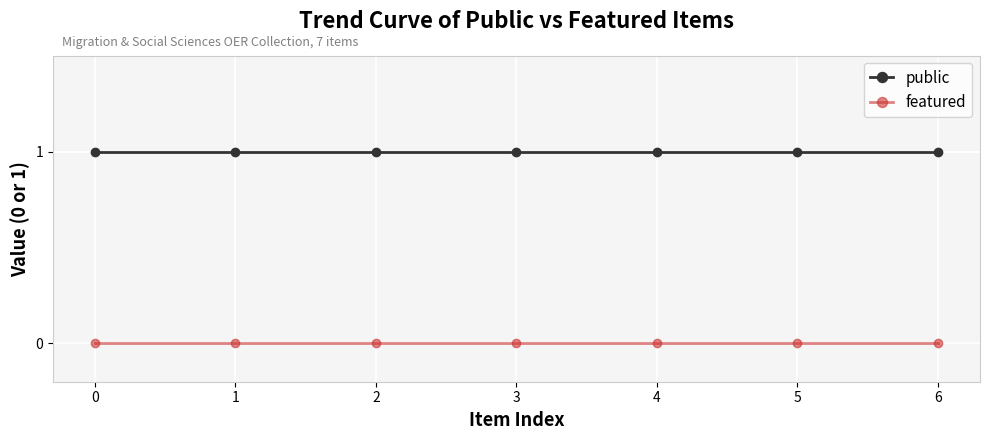

What are all the series names shown in the legend?

public, featured